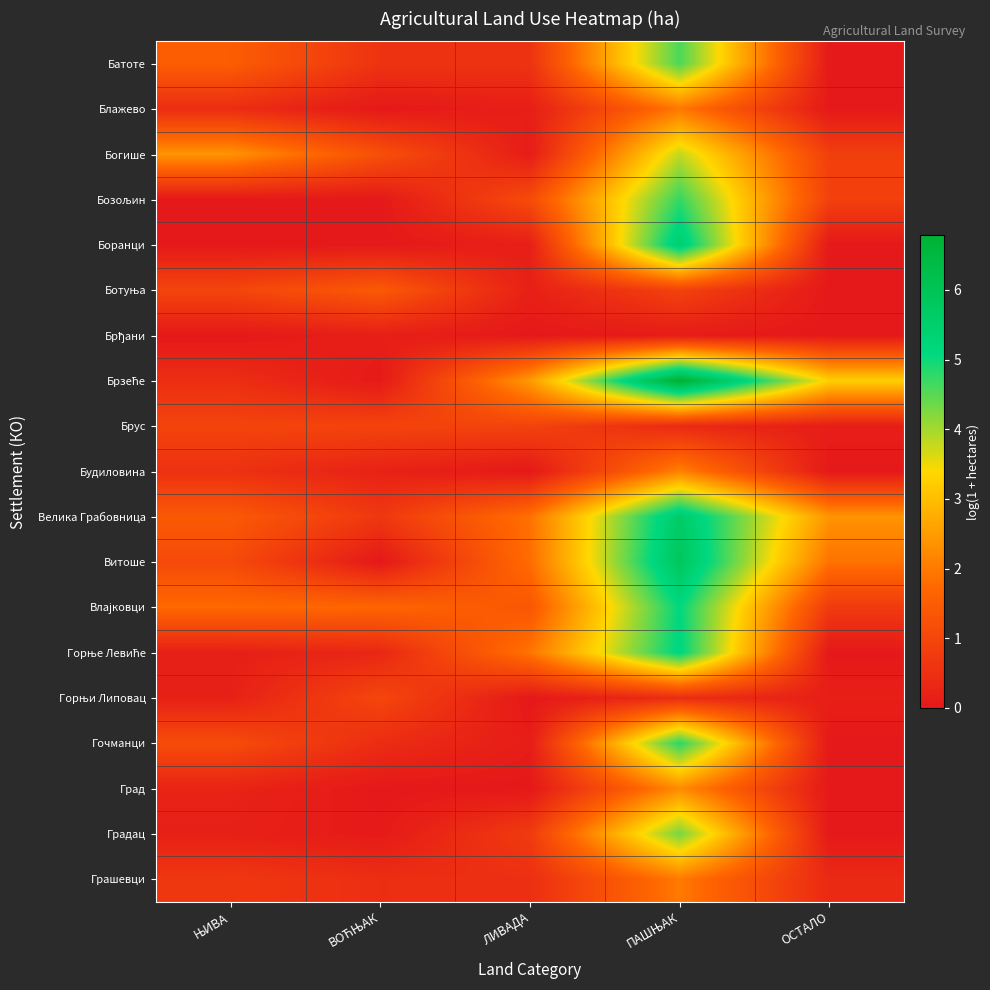

What is the total value across all series at ЊИВА?

14.1